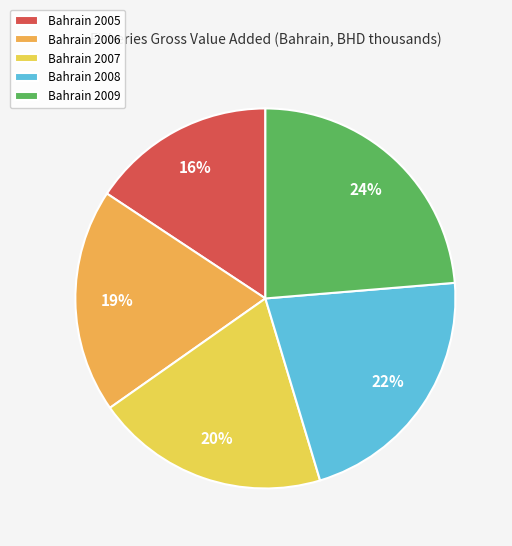

Does Bahrain 2009 account for over 50% of the chart?

No